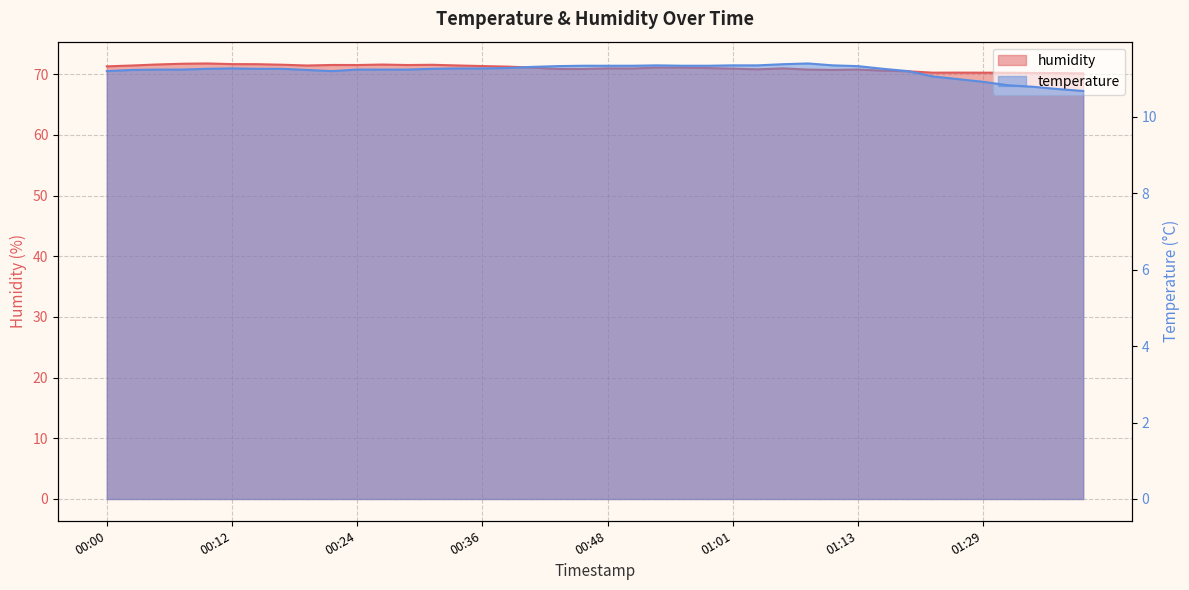

What is the difference between the highest and lowest values at 00:10?

60.5